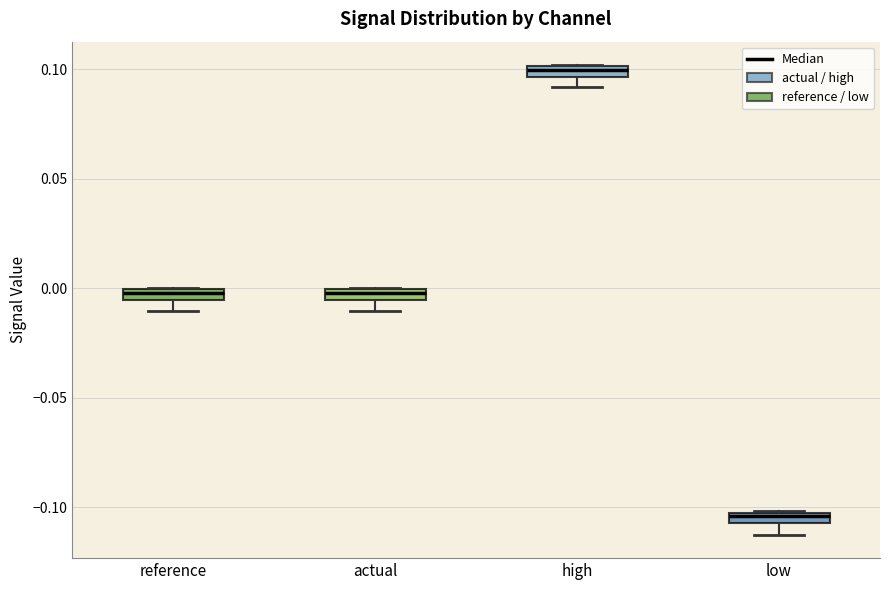

Where does the lower whisker of the box for low end on the y-axis? The values are not printed on the chart, so give them approximately, as read against the axis.

-0.110